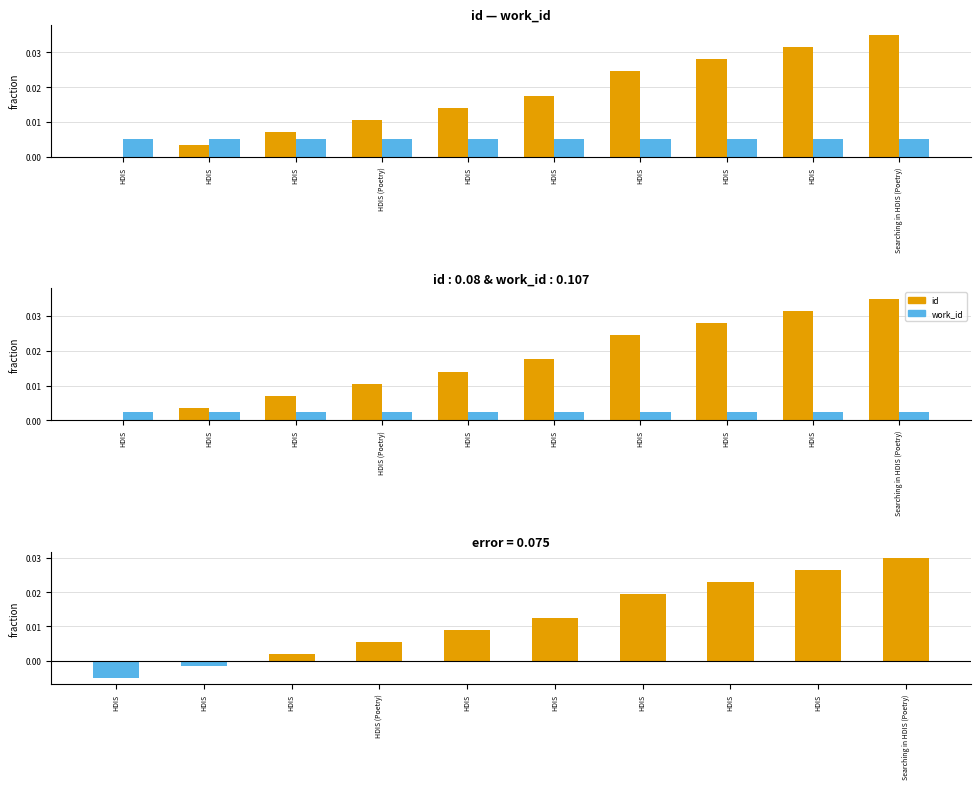

True or false: id has a value of 0.0 at HDIS.

True